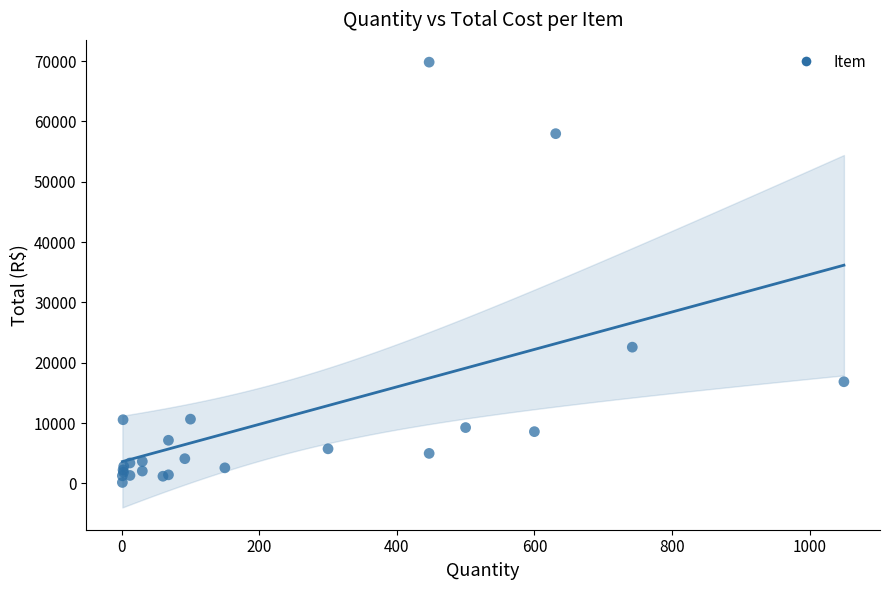

What Y value in the scatter plot is closest to 34989?

22581.7